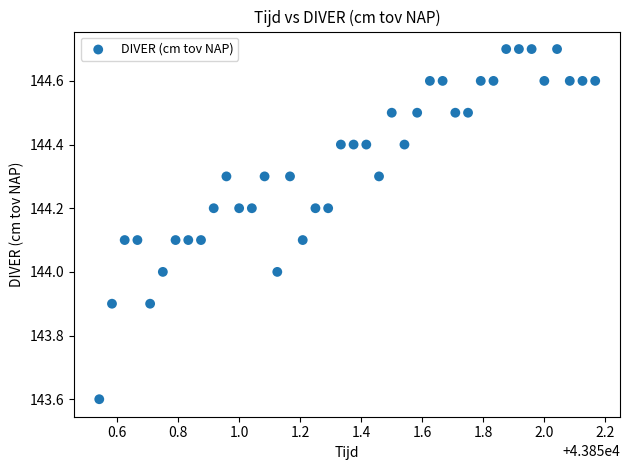

What is the range of X values (max minus min)?

1.6